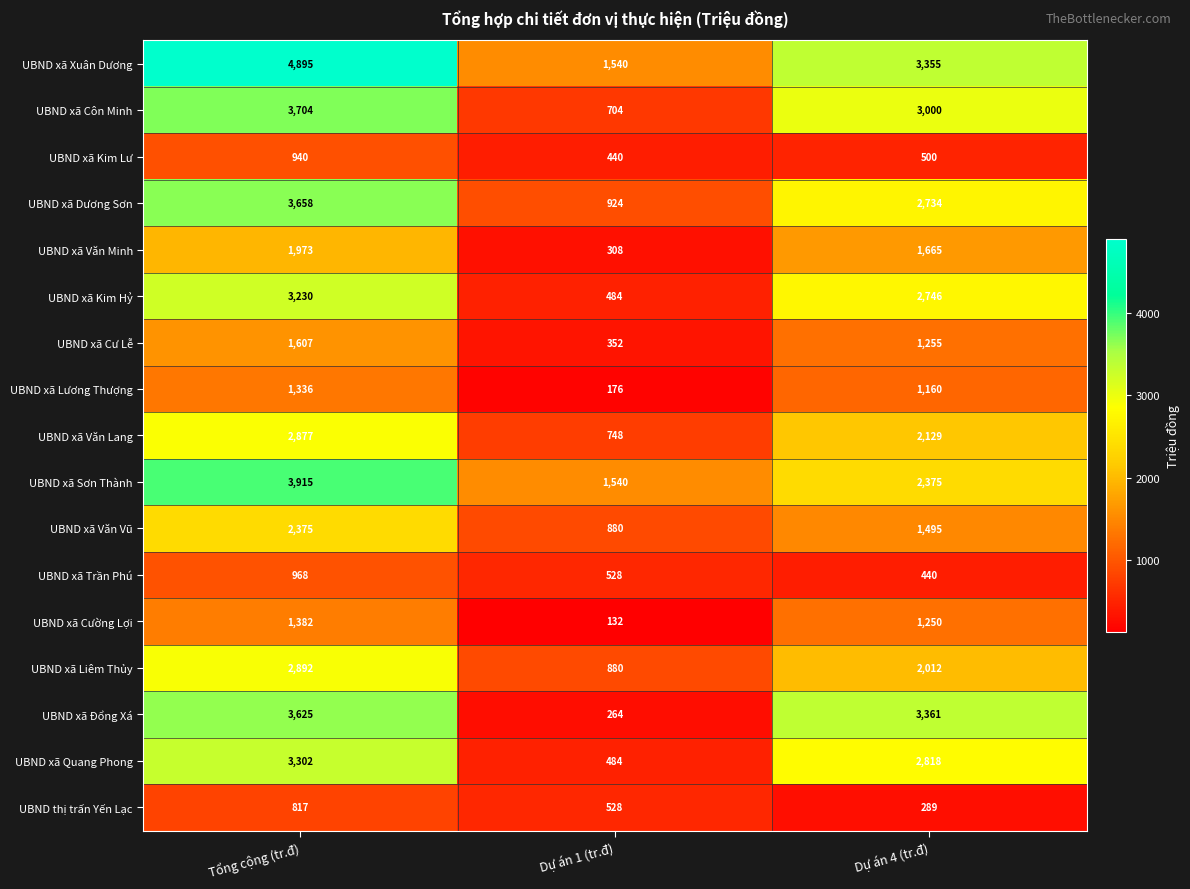

Count the number of categories in the chart.

3